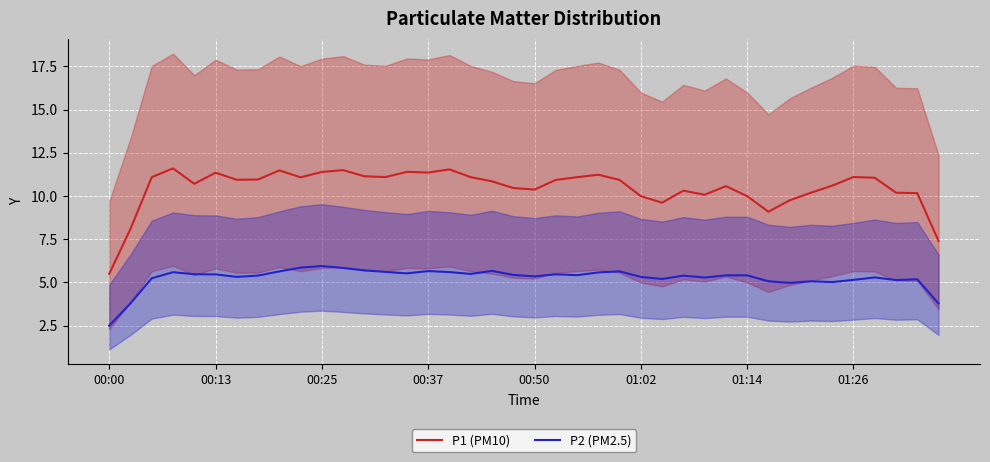

True or false: P1 (PM10) has more than 2 points higher than both neighbors.

True